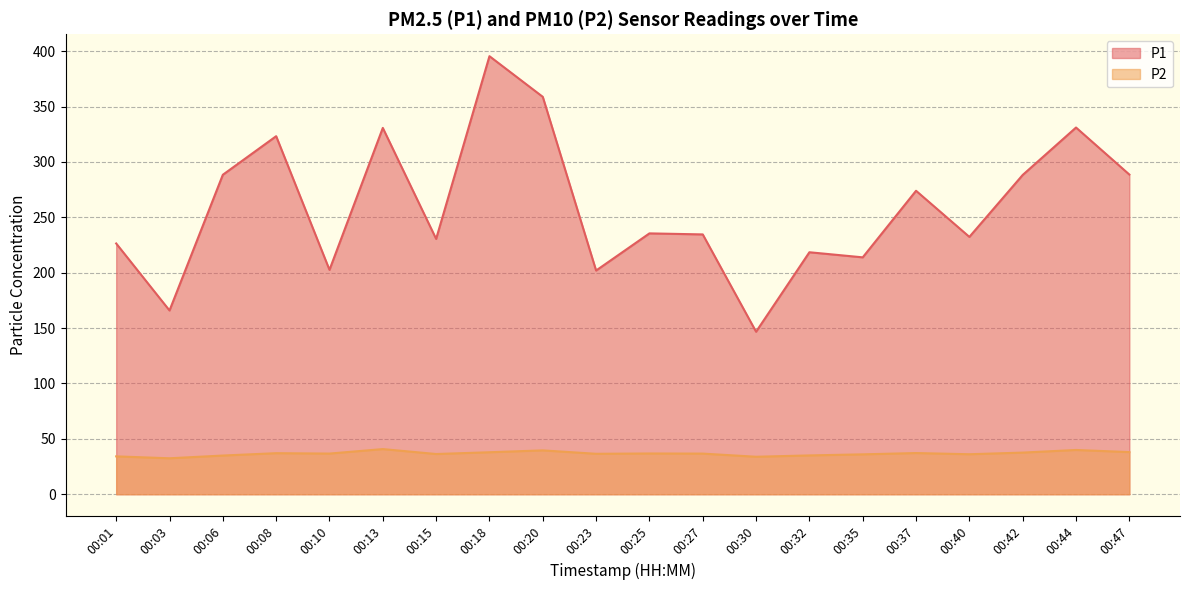

Reading right to left, transcribe all the data shown in this chart.

P1: 288.6	331.1	288.2	232.3	273.9	213.8	218.4	146.7	234.6	235.5	201.9	358.8	395.4	230.5	330.7	202.6	323.2	288.4	165.9	226.4
P2: 38.0	40.0	37.6	36.1	37.2	36.0	35.0	33.8	36.7	36.8	36.5	39.6	37.9	36.3	40.8	36.7	37.0	34.9	32.5	34.2